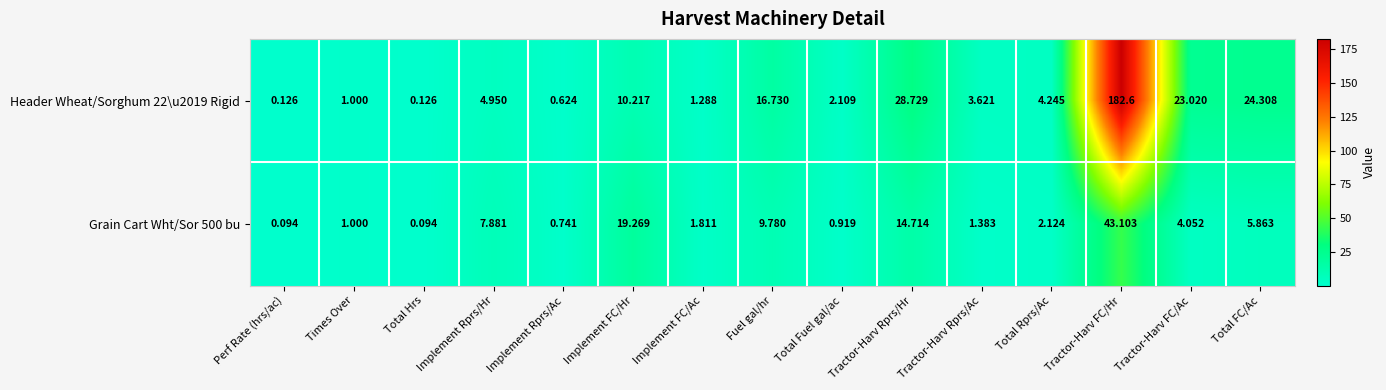

At which category does the chart reach its peak across all series?

Tractor-Harv FC/Hr